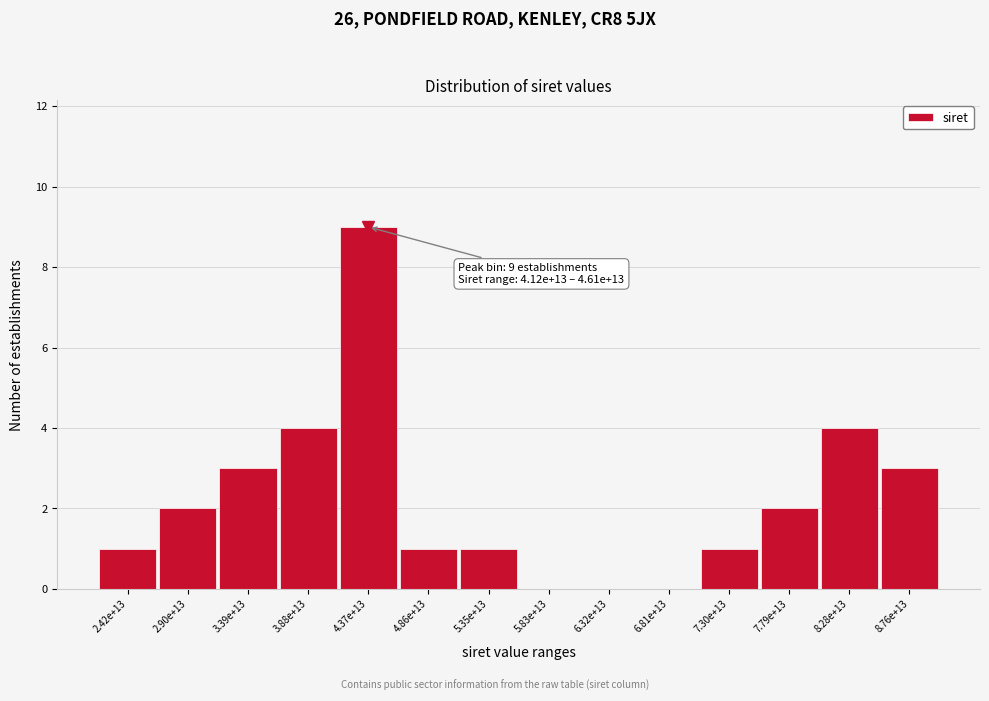

Reading left to right, transcribe all the data shown in this chart.

2.42e+13=1	2.90e+13=2	3.39e+13=3	3.88e+13=4	4.37e+13=9	4.86e+13=1	5.35e+13=1	5.83e+13=0	6.32e+13=0	6.81e+13=0	7.30e+13=1	7.79e+13=2	8.28e+13=4	8.76e+13=3